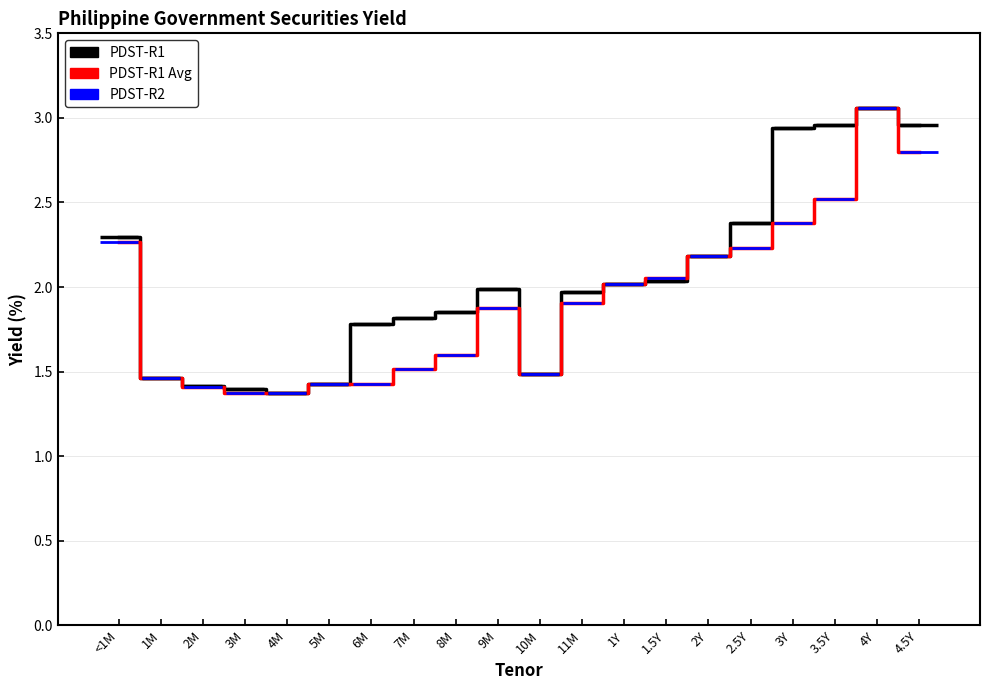

At how many categories does at least one series exceed 2?

9